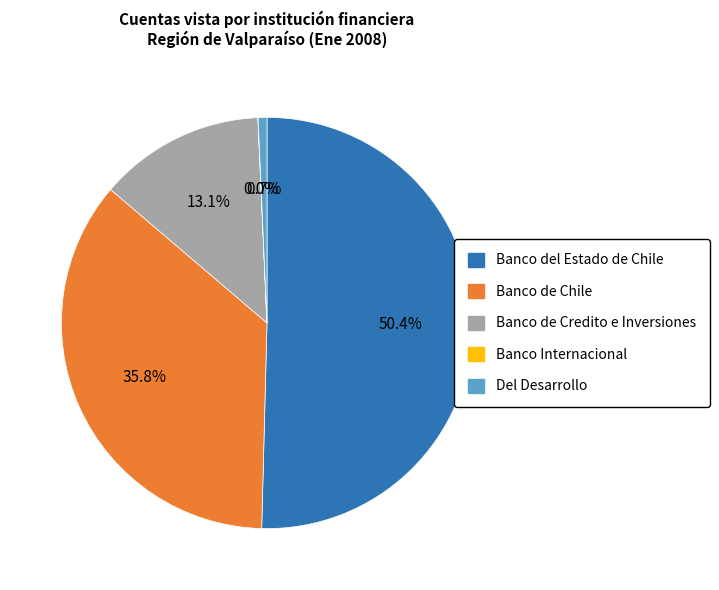

Do Banco del Estado de Chile and Banco de Chile together represent more than half of the pie?

Yes